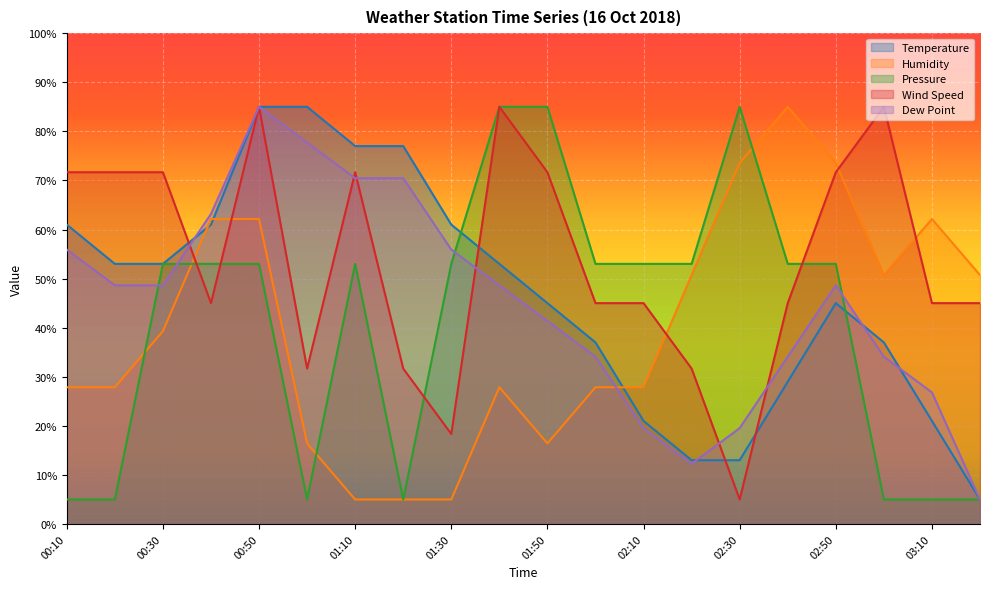

What are all the series names shown in the legend?

Temperature, Humidity, Pressure, Wind Speed, Dew Point